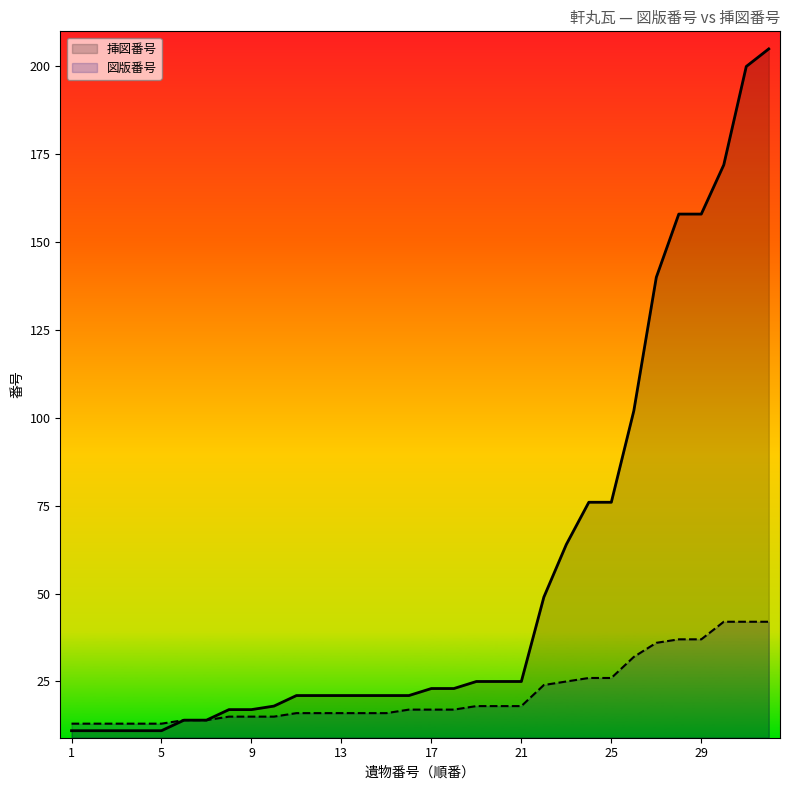

Is the value of 図版番号 at 5 greater than the value of 挿図番号 at 24?

No